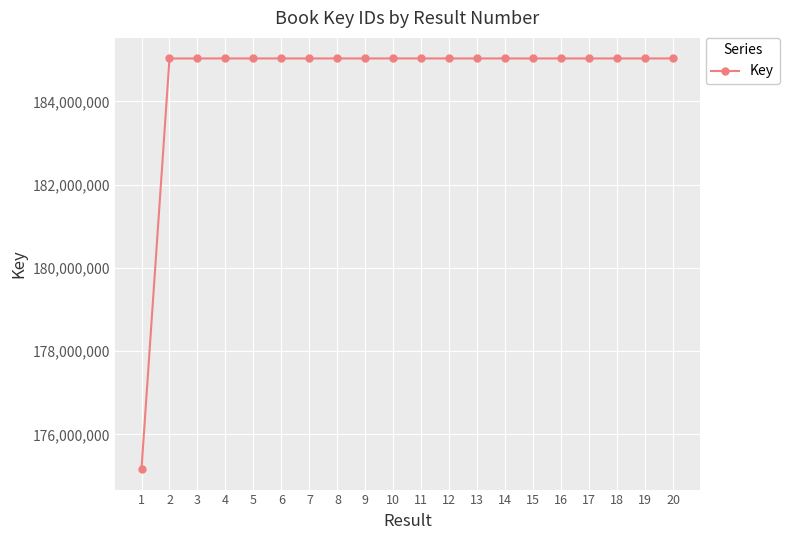

How many data points does each series have?

20